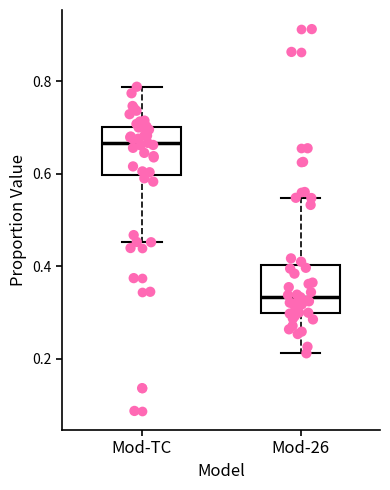

Where does the lower whisker of the box for Mod-26 end on the y-axis? The values are not printed on the chart, so give them approximately, as read against the axis.

0.22